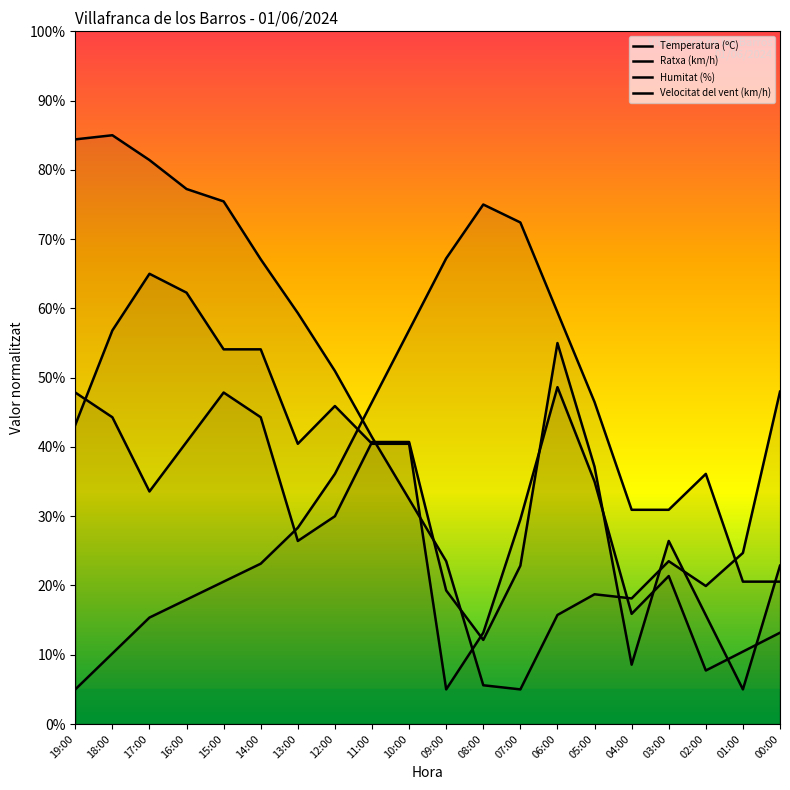

At how many categories does at least one series exceed 27?

19